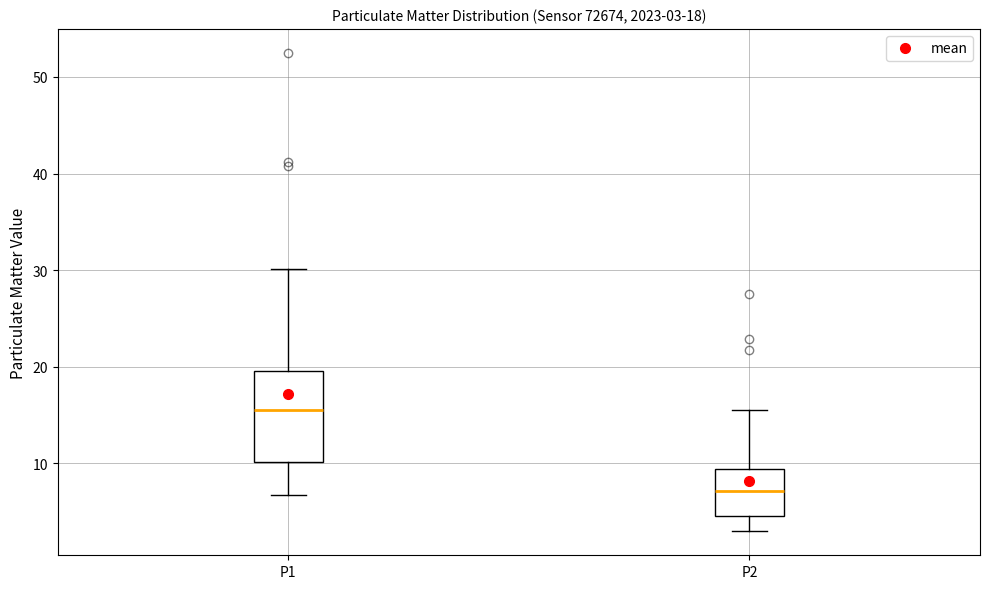

Comparing the boxes themselves (not the whiskers), which one is the tallest?

P1